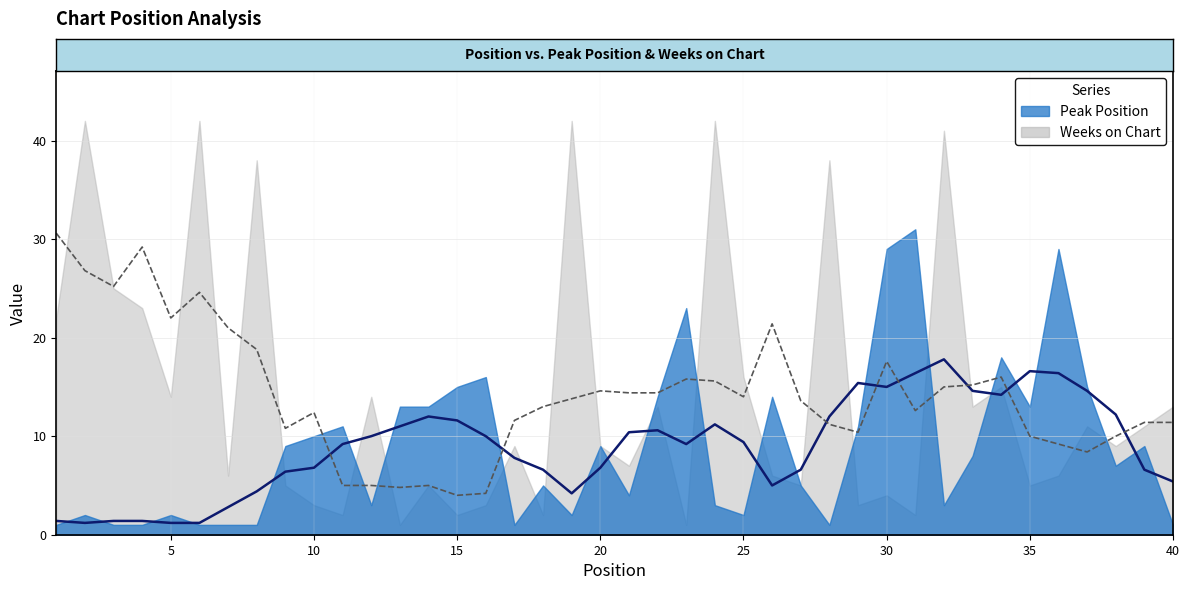

True or false: Weeks on Chart and Peak Position cross at least once.

True